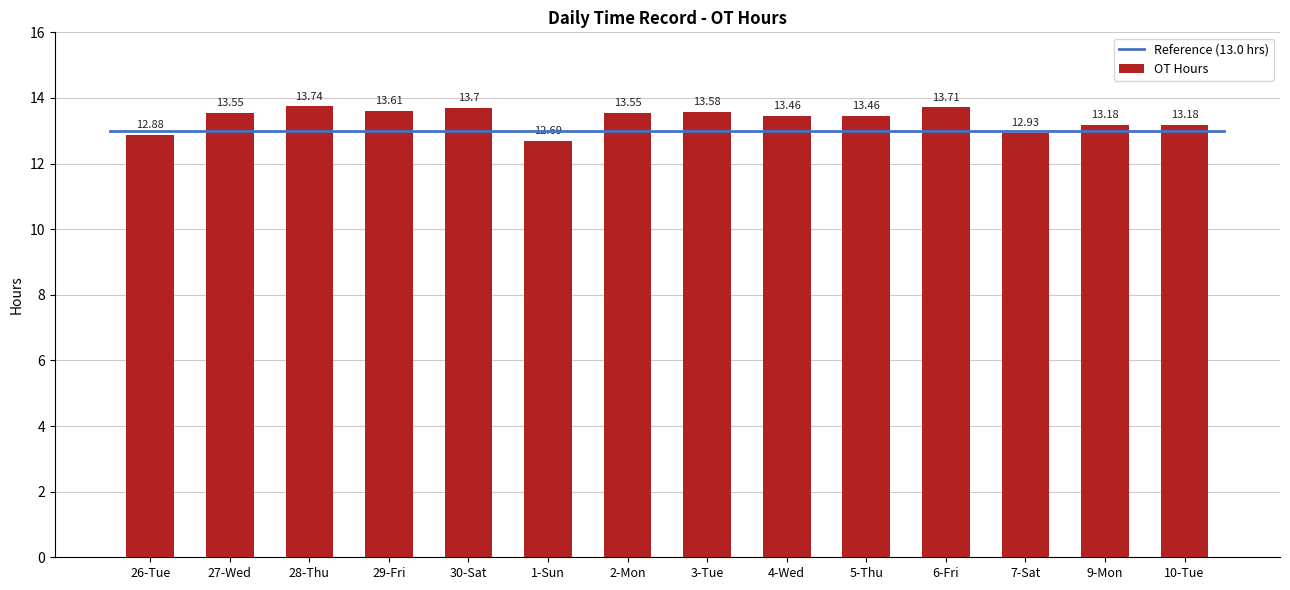

Which category has the lowest value across all series?

1-Sun